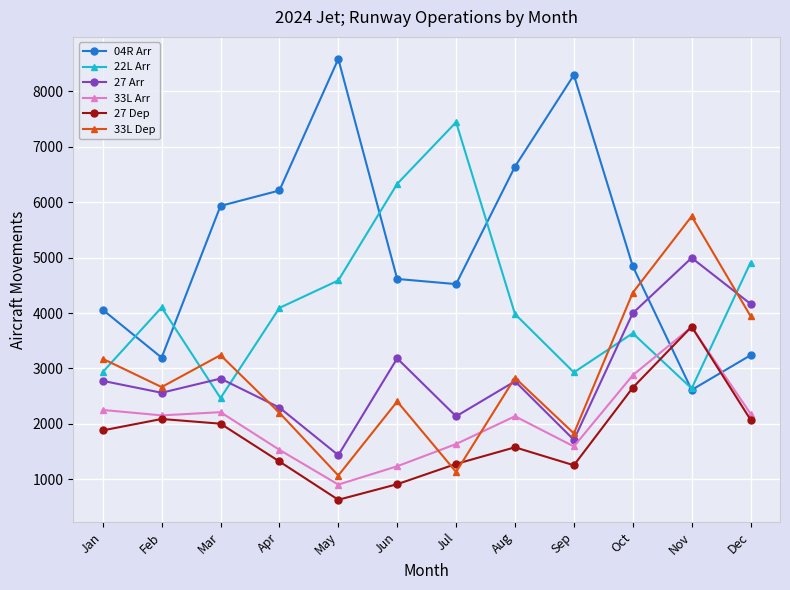

At which label does 04R Arr reach its minimum?

Nov